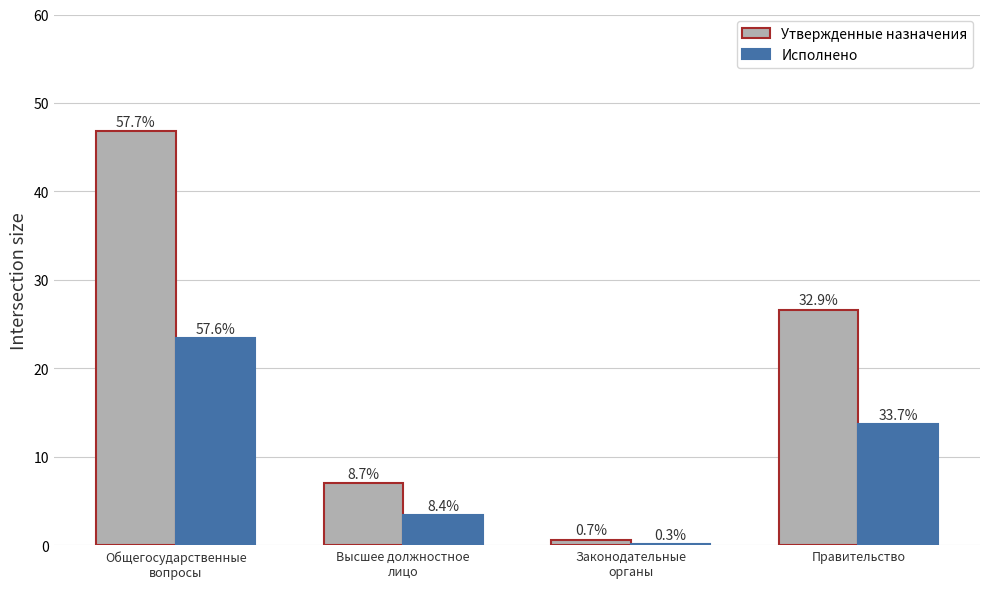

What is the difference between the second highest and second lowest values in the Утвержденные назначения series?

19.6